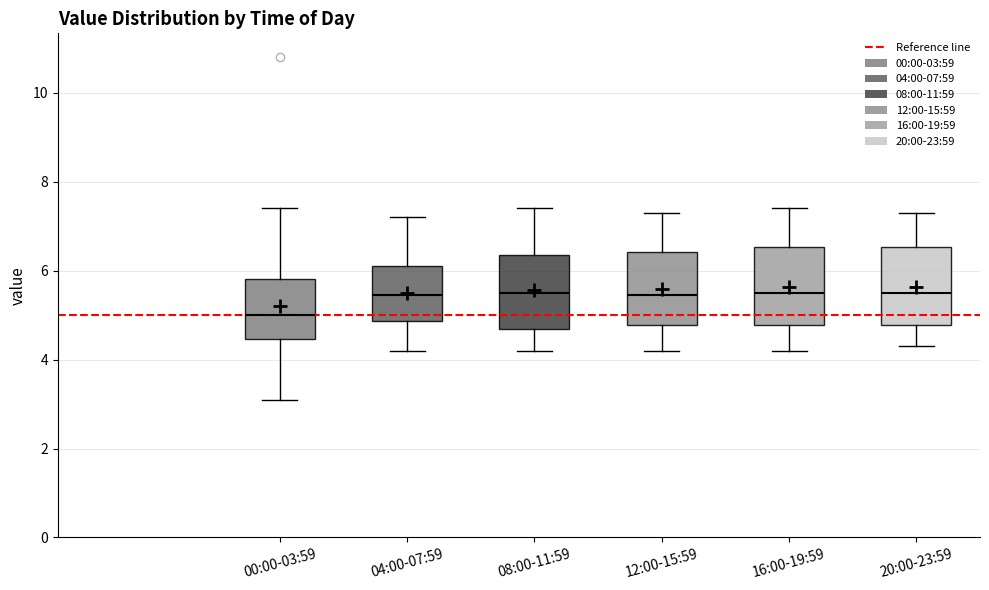

Where does the lower whisker of the box for 12:00-15:59 end on the y-axis? The values are not printed on the chart, so give them approximately, as read against the axis.

4.2